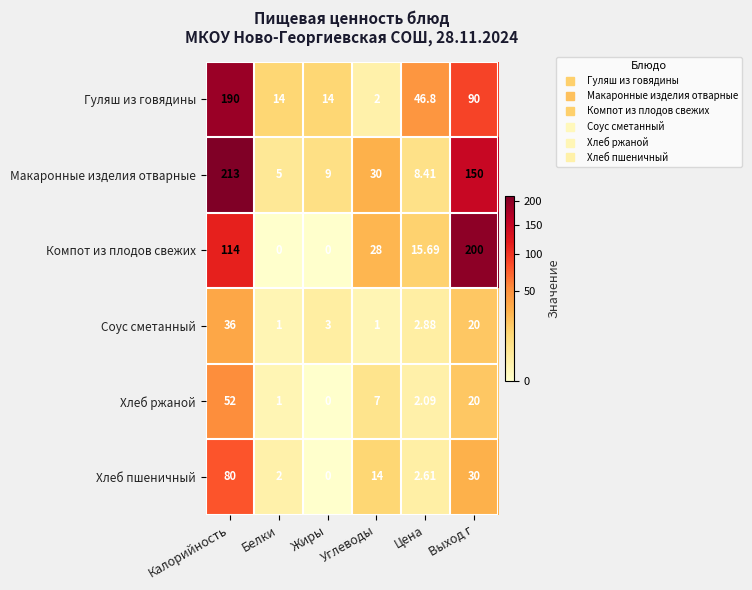

Which category has the highest value in the Соус сметанный series?

Калорийность